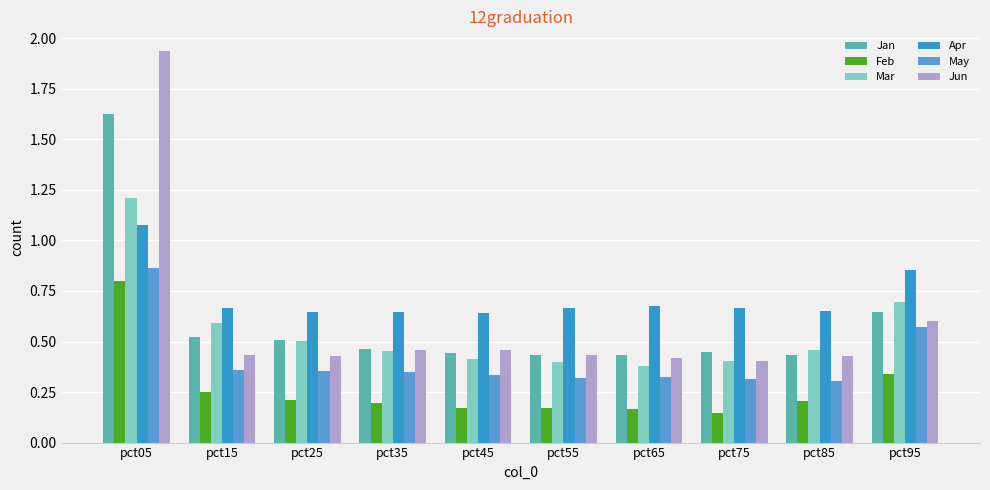

At which label does Jun reach its minimum?

pct75